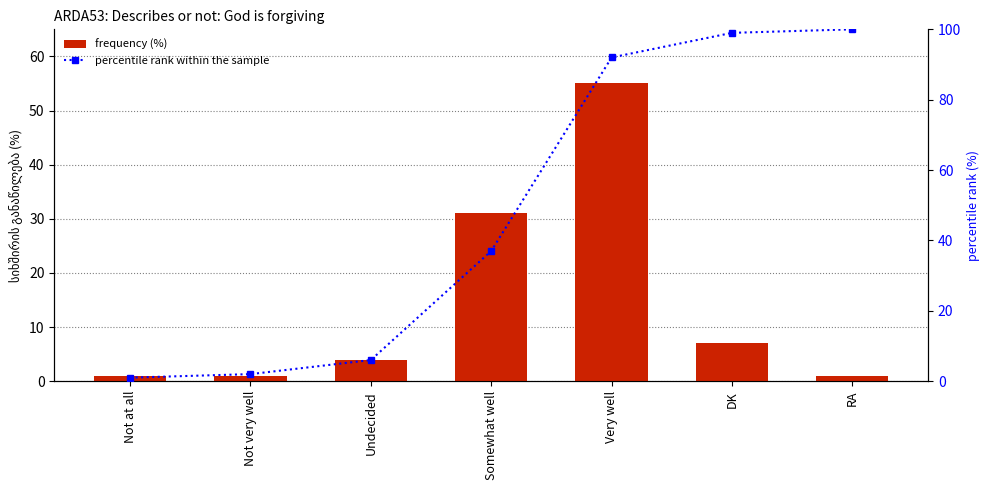

What is the maximum value for percentile rank within the sample?

100